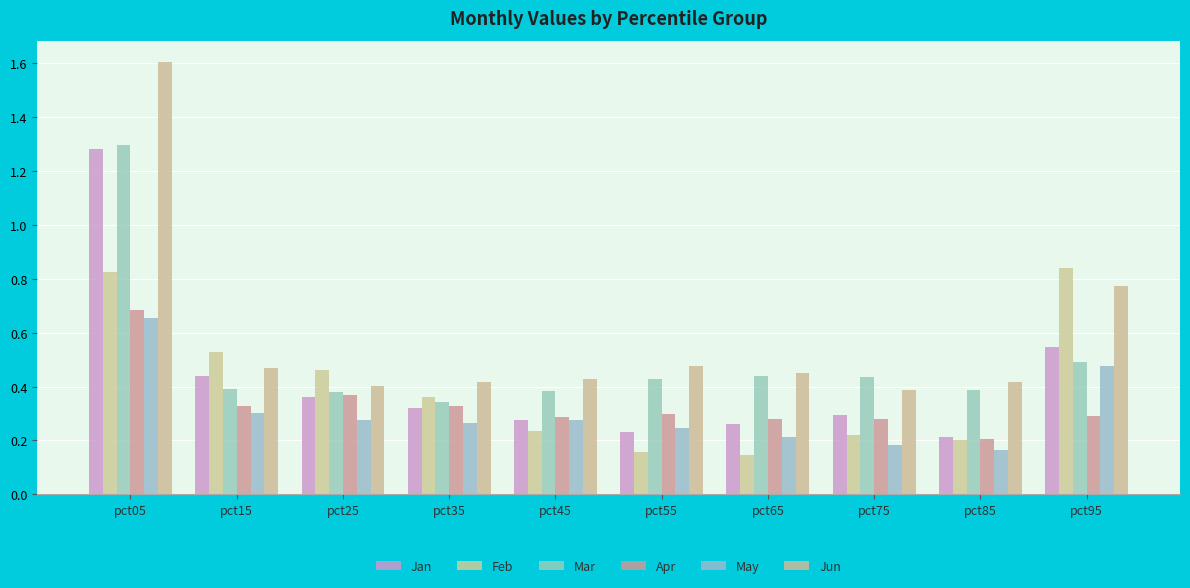

Is the value of Apr at pct35 greater than the value of Jan at pct65?

Yes